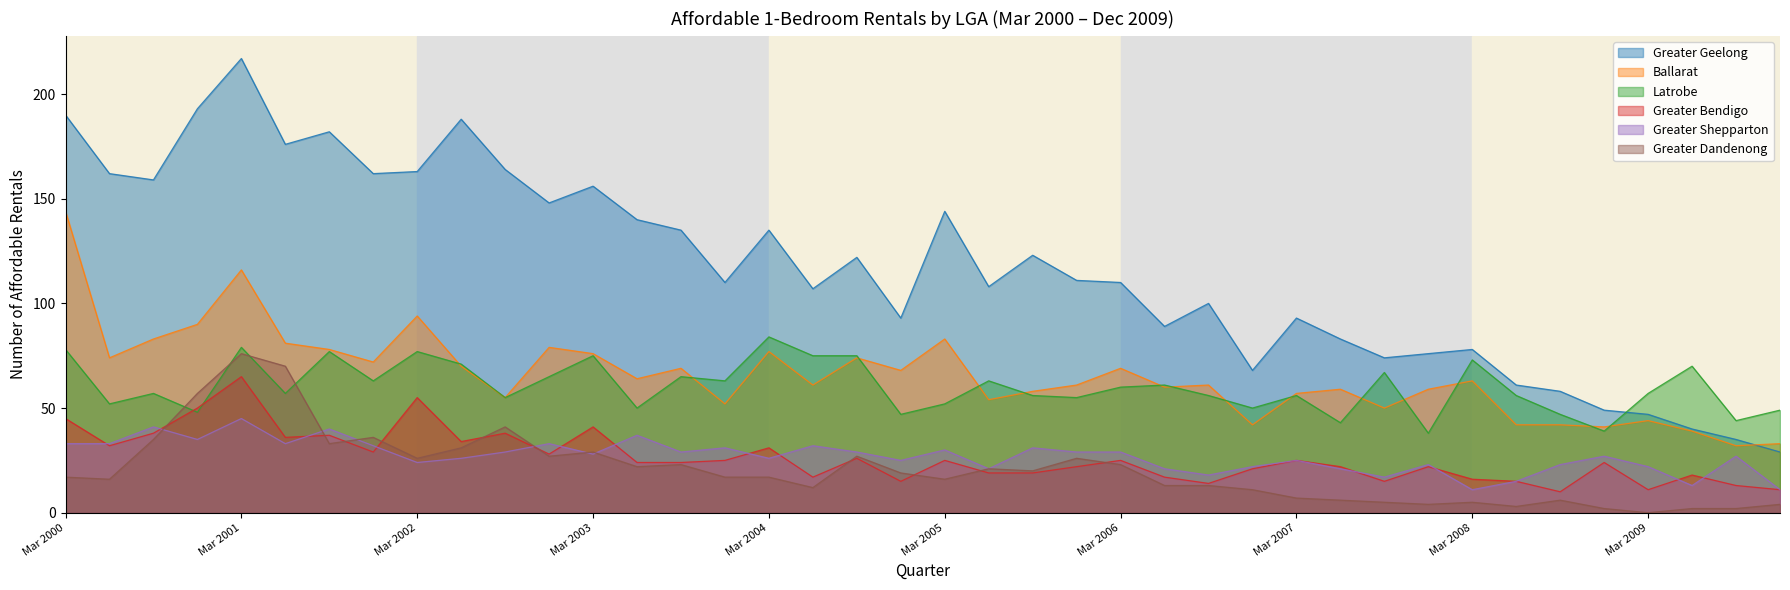

At which category does Ballarat reach its first local peak?

Mar 2001